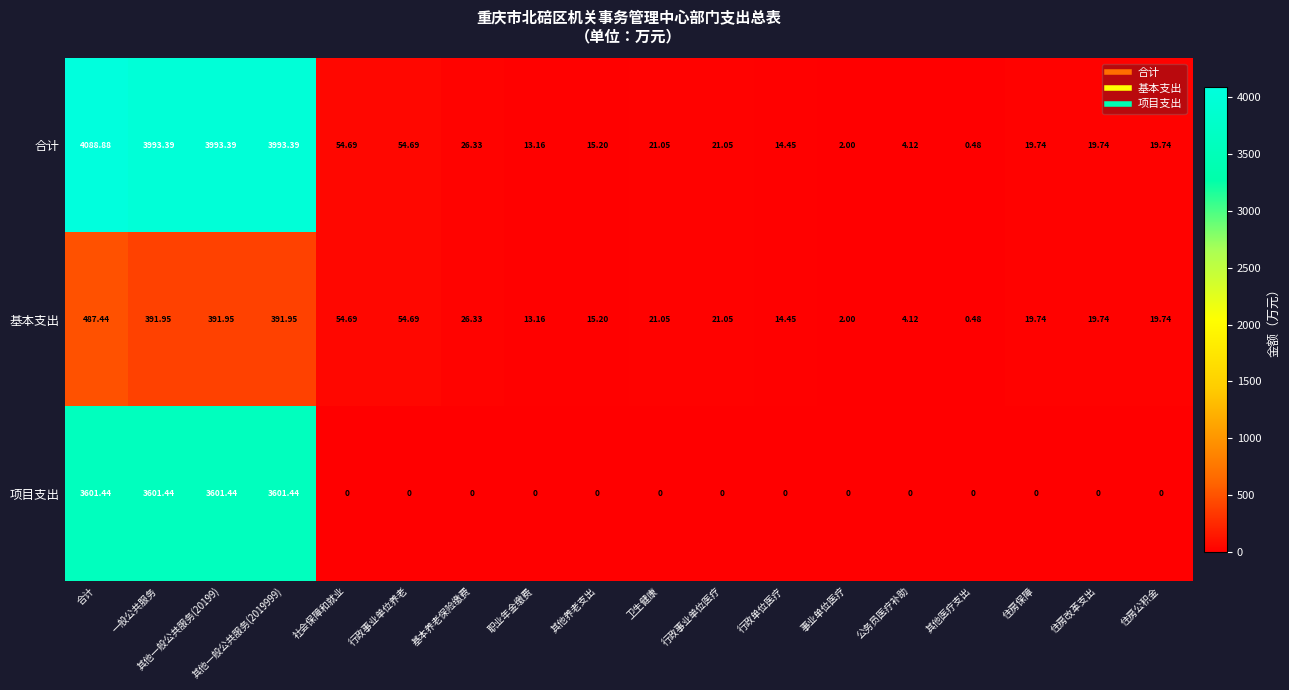

At which category does the chart reach its peak across all series?

合计